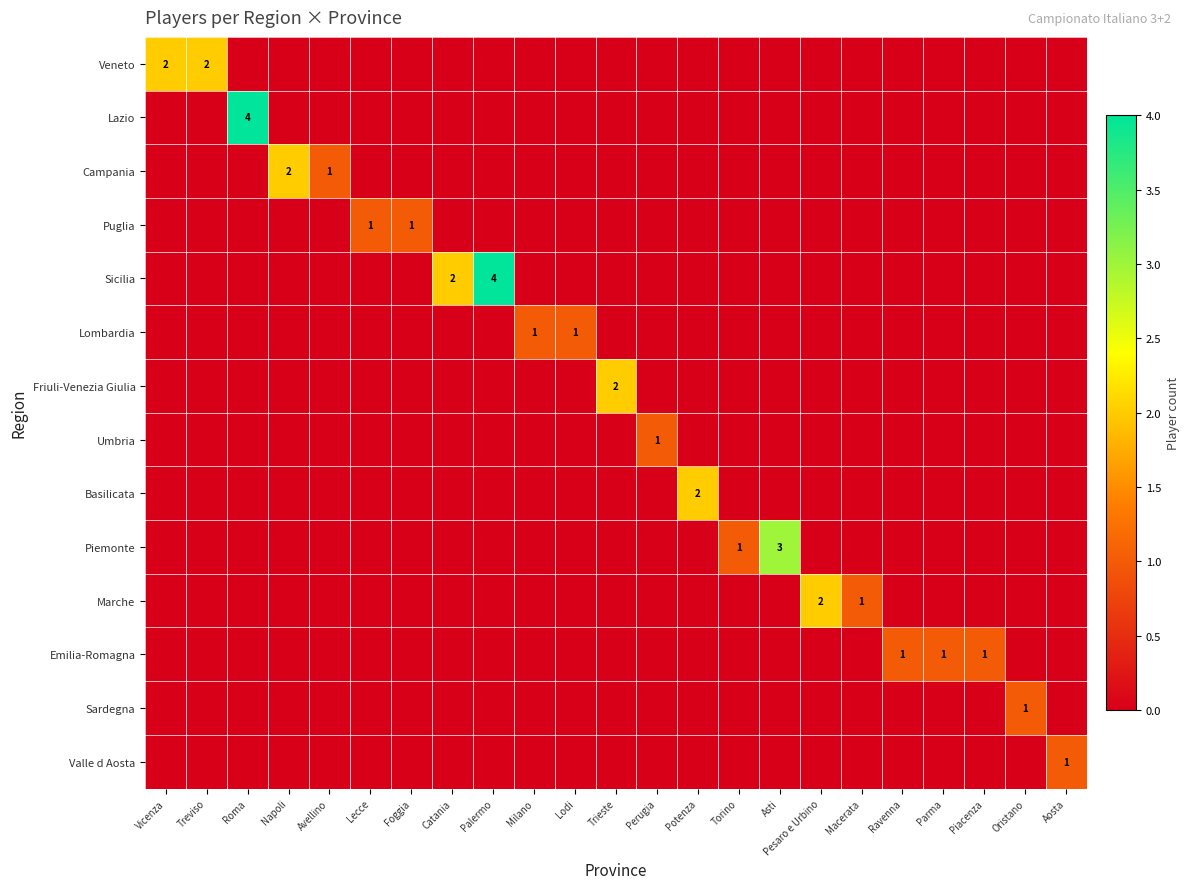

Is it true that Emilia-Romagna equals 1 at Ravenna?

True